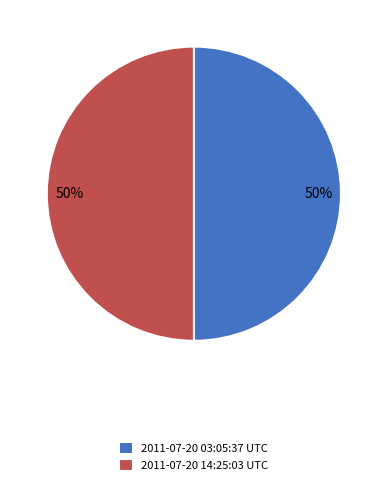

Do 2011-07-20 14:25:03 UTC and 2011-07-20 03:05:37 UTC together represent more than half of the pie?

Yes